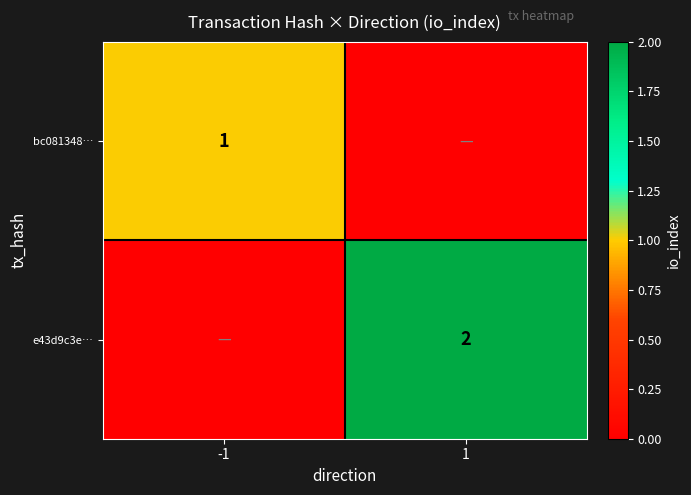

Is it true that bc081348… equals 2 at -1?

False